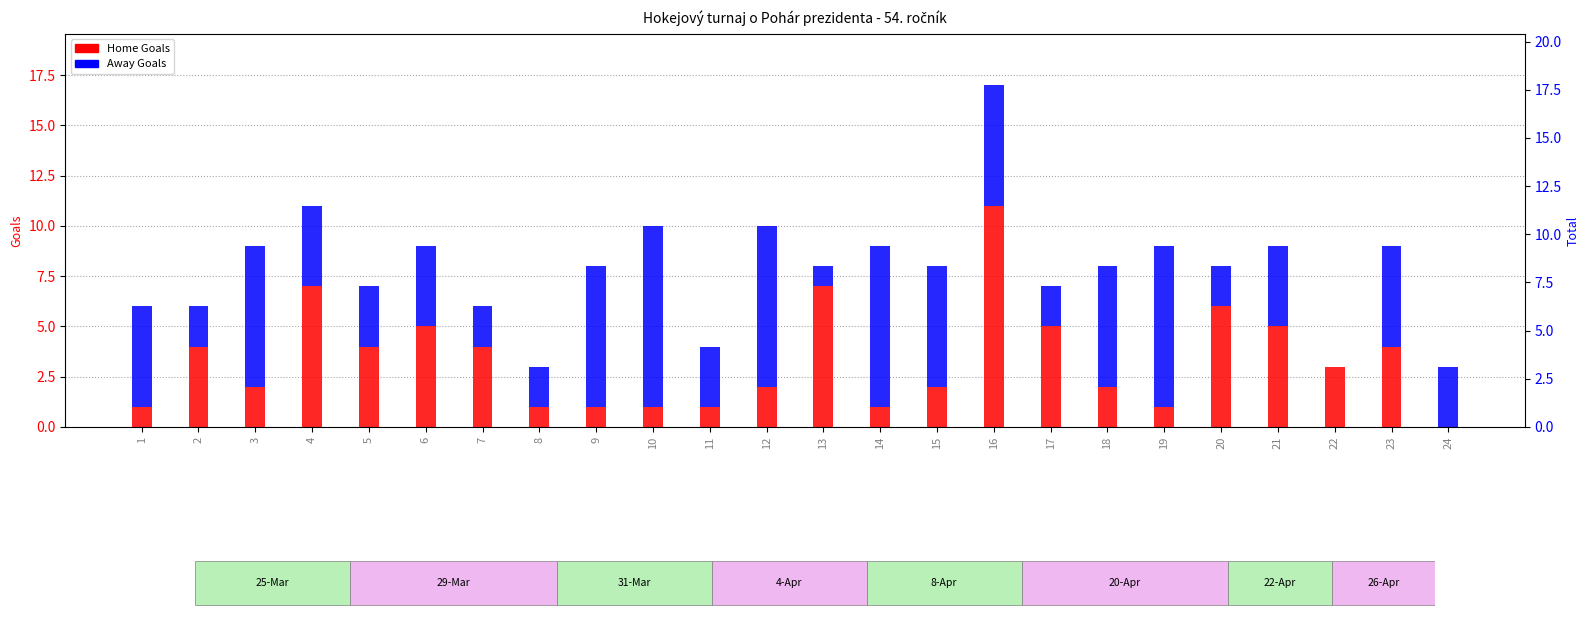

Rank the series by their maximum value, from lowest to highest.

Away Goals, Home Goals